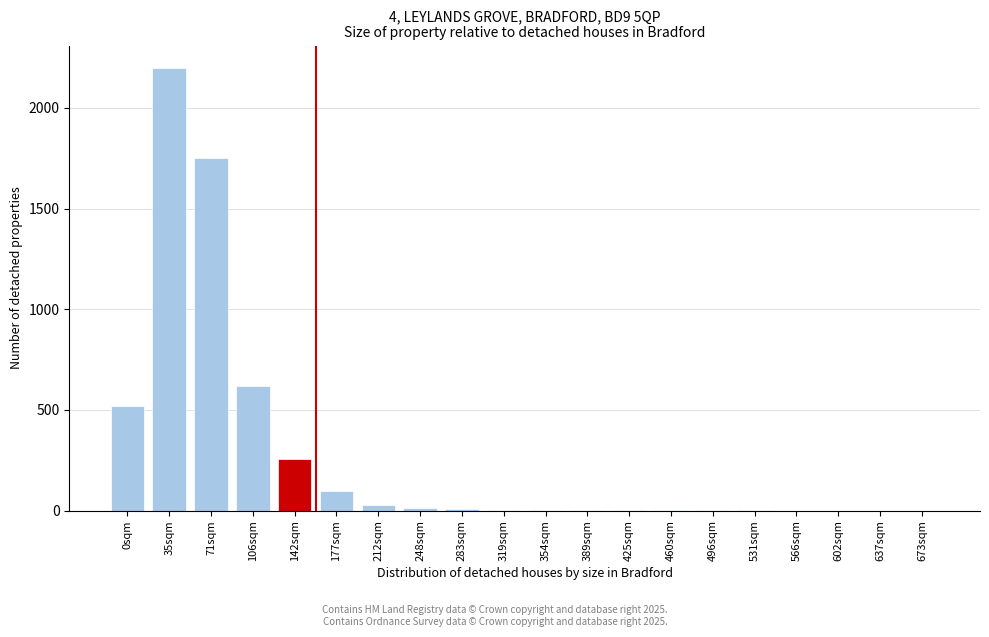

At which label is the value closest to 1100?

106sqm